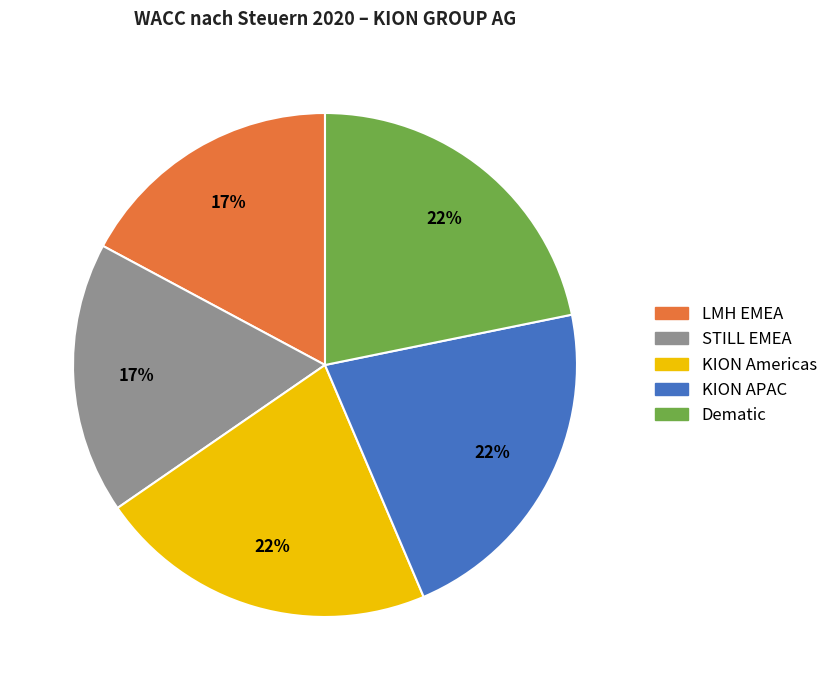

Is the sum of KION APAC and STILL EMEA greater than half?

No